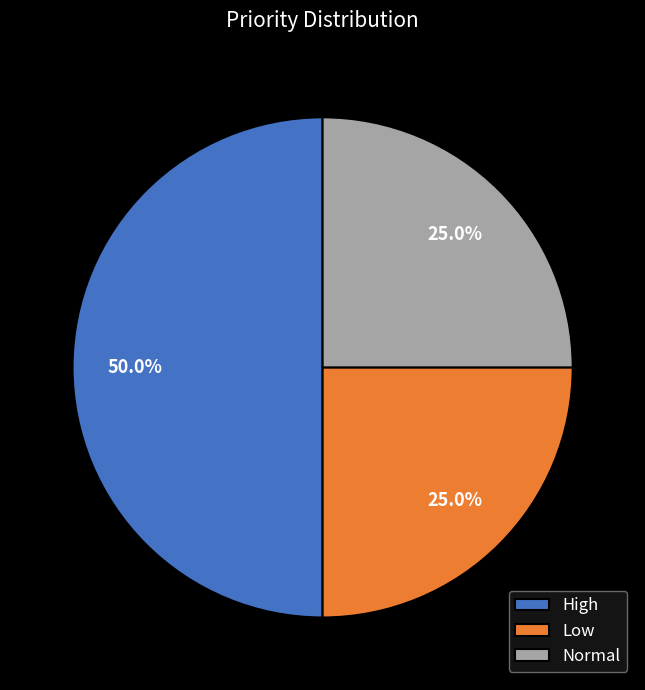

Count the number of slices in the pie.

3